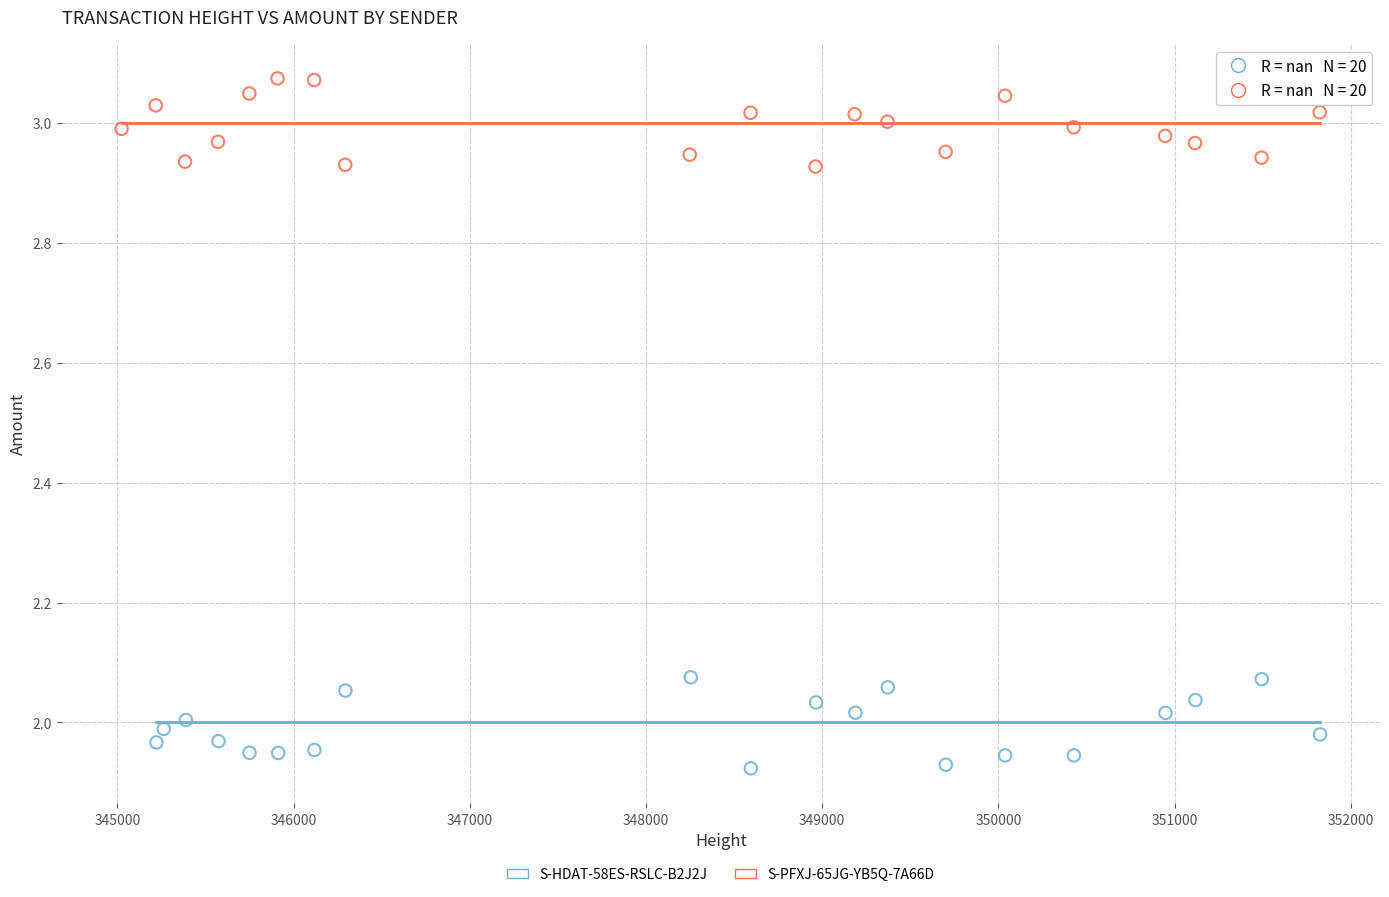

Which series contains the lowest Y value?

S-HDAT-58ES-RSLC-B2J2J